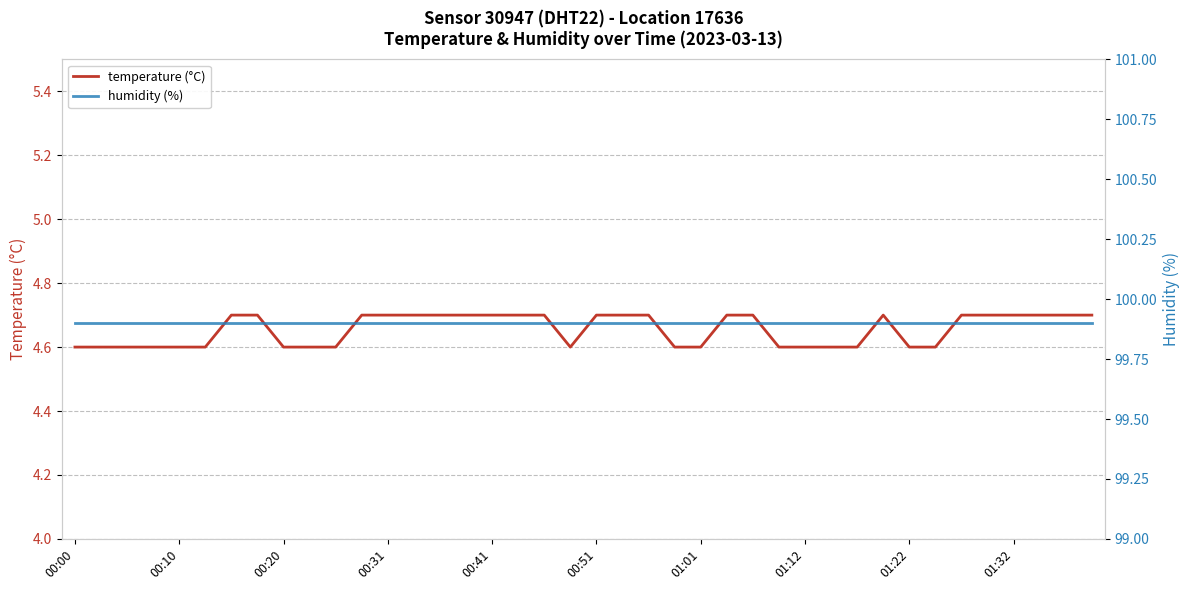

Is it true that temperature (°C) equals 7.9 at 34?

False